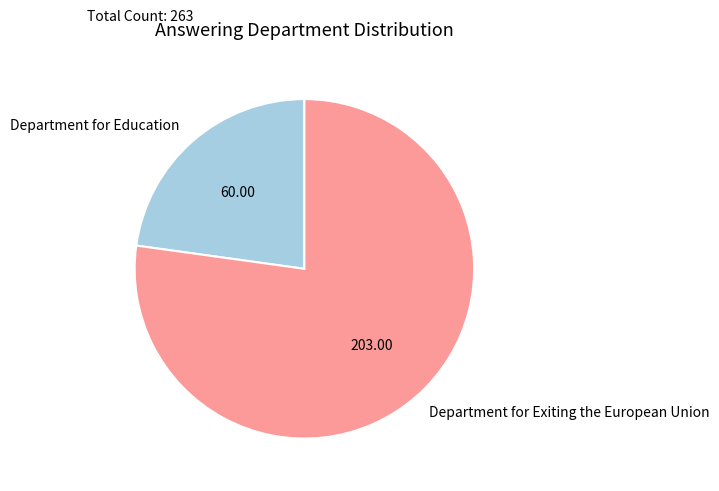

Approximately how many times larger is the value at Department for Exiting the European Union compared to Department for Education?

3.4